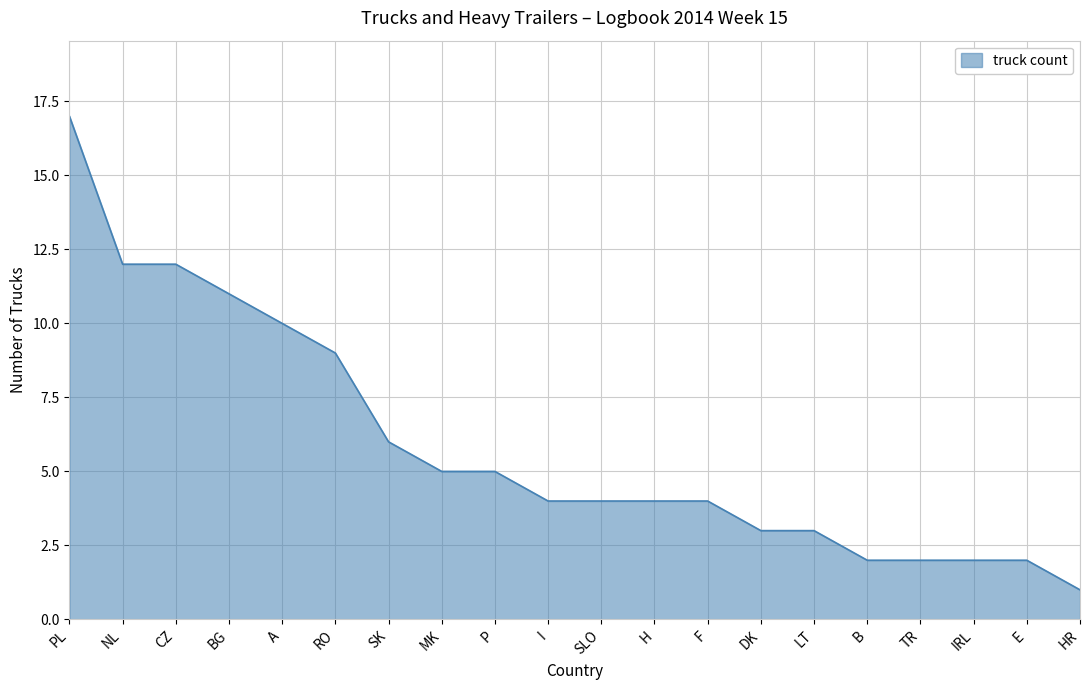

Is it true that the value at A is 16?

False